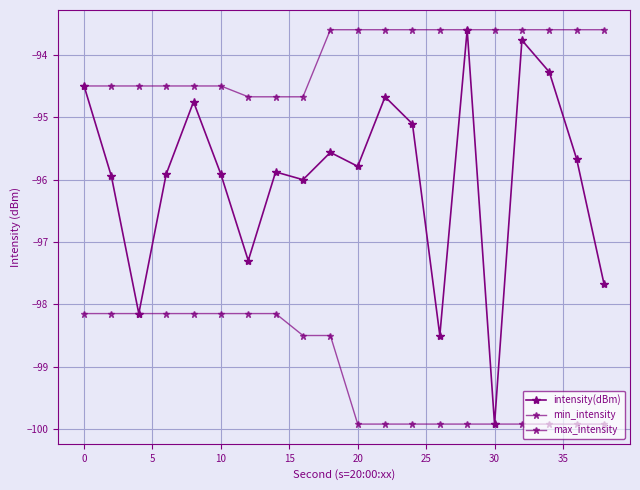

How many categories are shown in the chart?

20